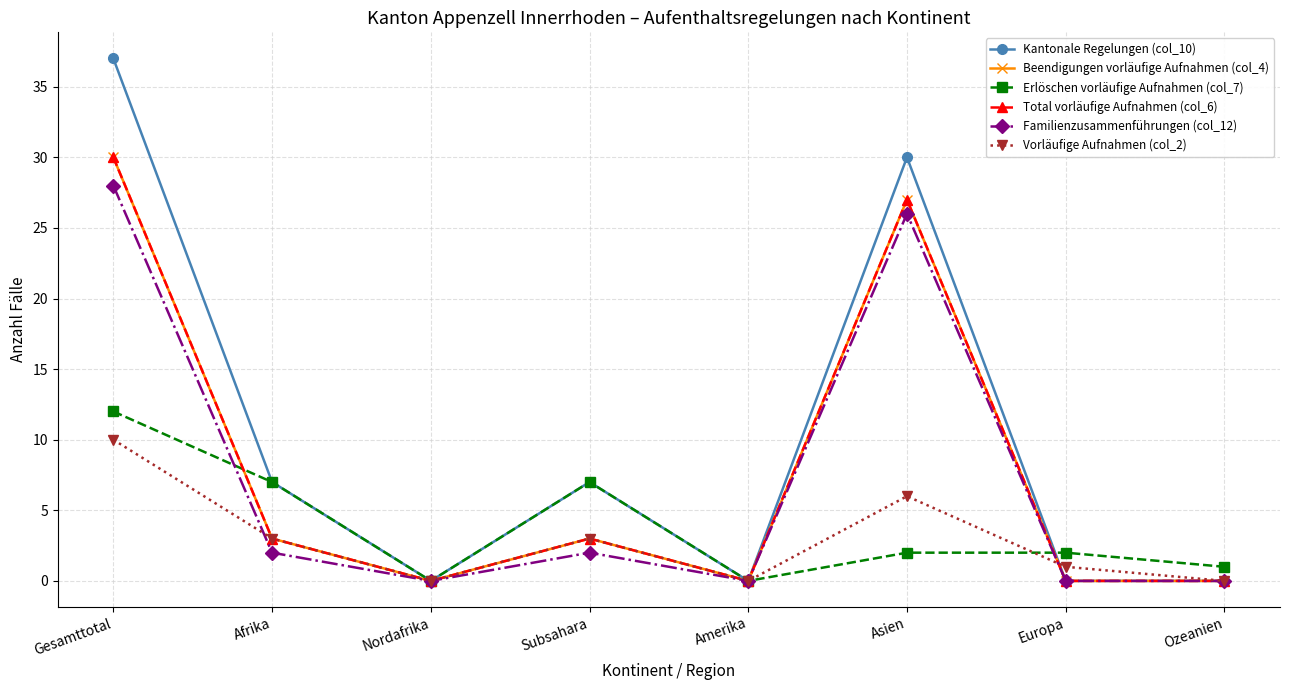

The Total vorläufige Aufnahmen (col_6) series shows 0 at Amerika. True or false?

True